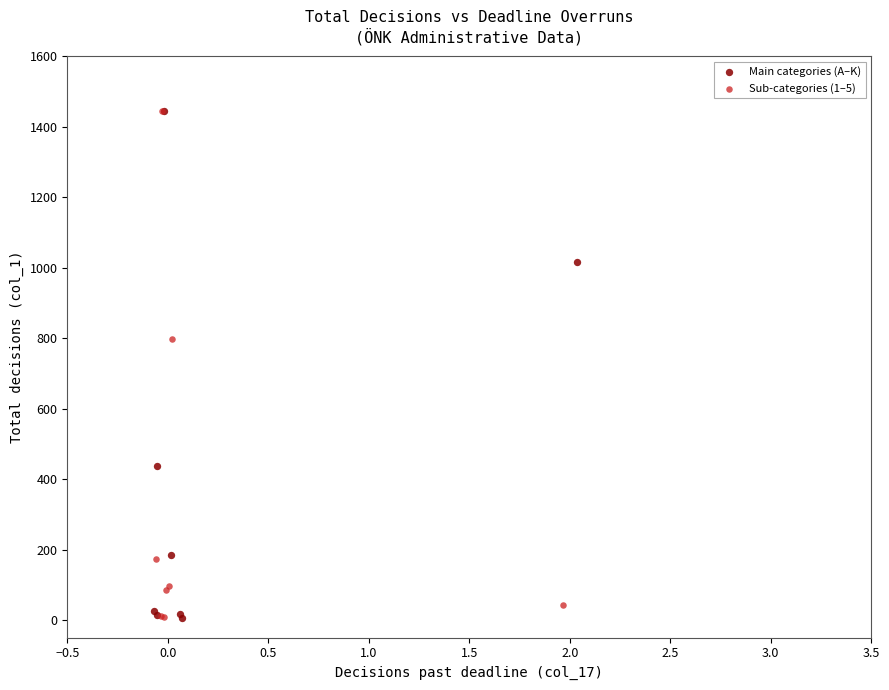

What are all the series names shown in the legend?

Main categories (A–K), Sub-categories (1–5)